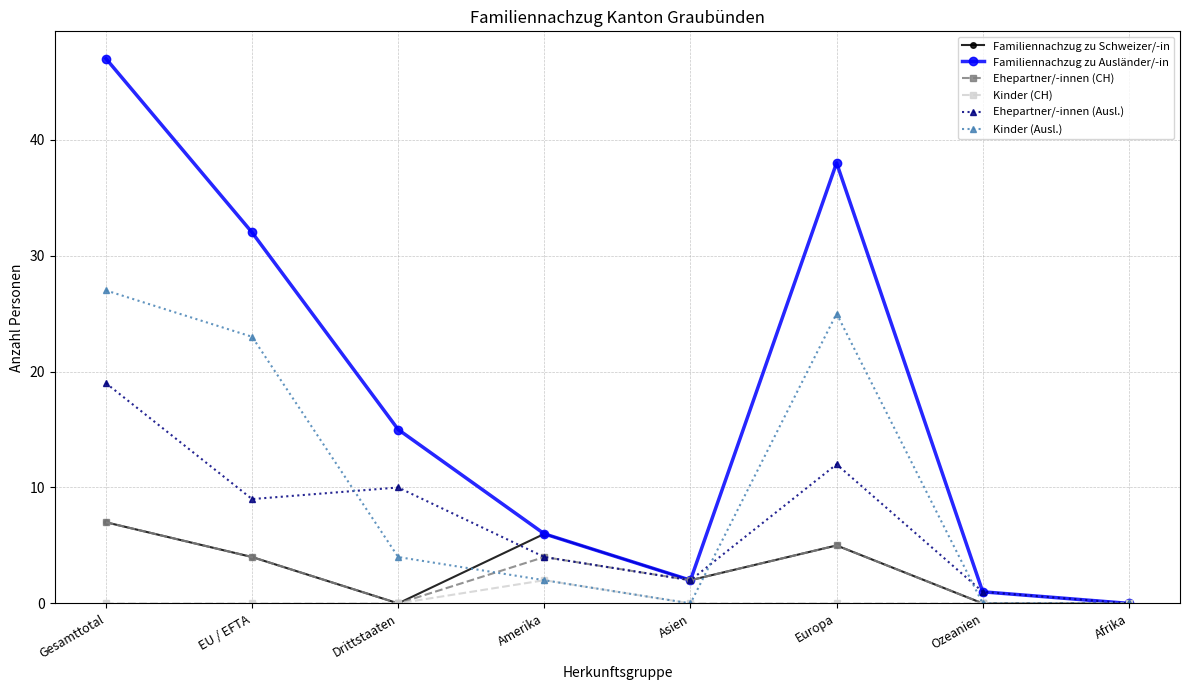

What are all the series names shown in the legend?

Familiennachzug zu Schweizer/-in, Familiennachzug zu Ausländer/-in, Ehepartner/-innen (CH), Kinder (CH), Ehepartner/-innen (Ausl.), Kinder (Ausl.)